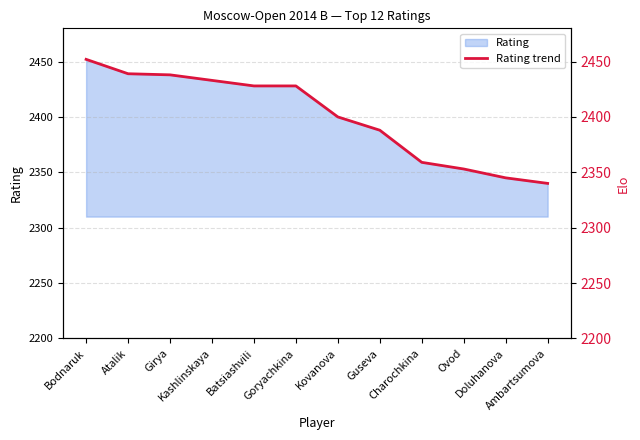

What position from the right is Doluhanova?

2